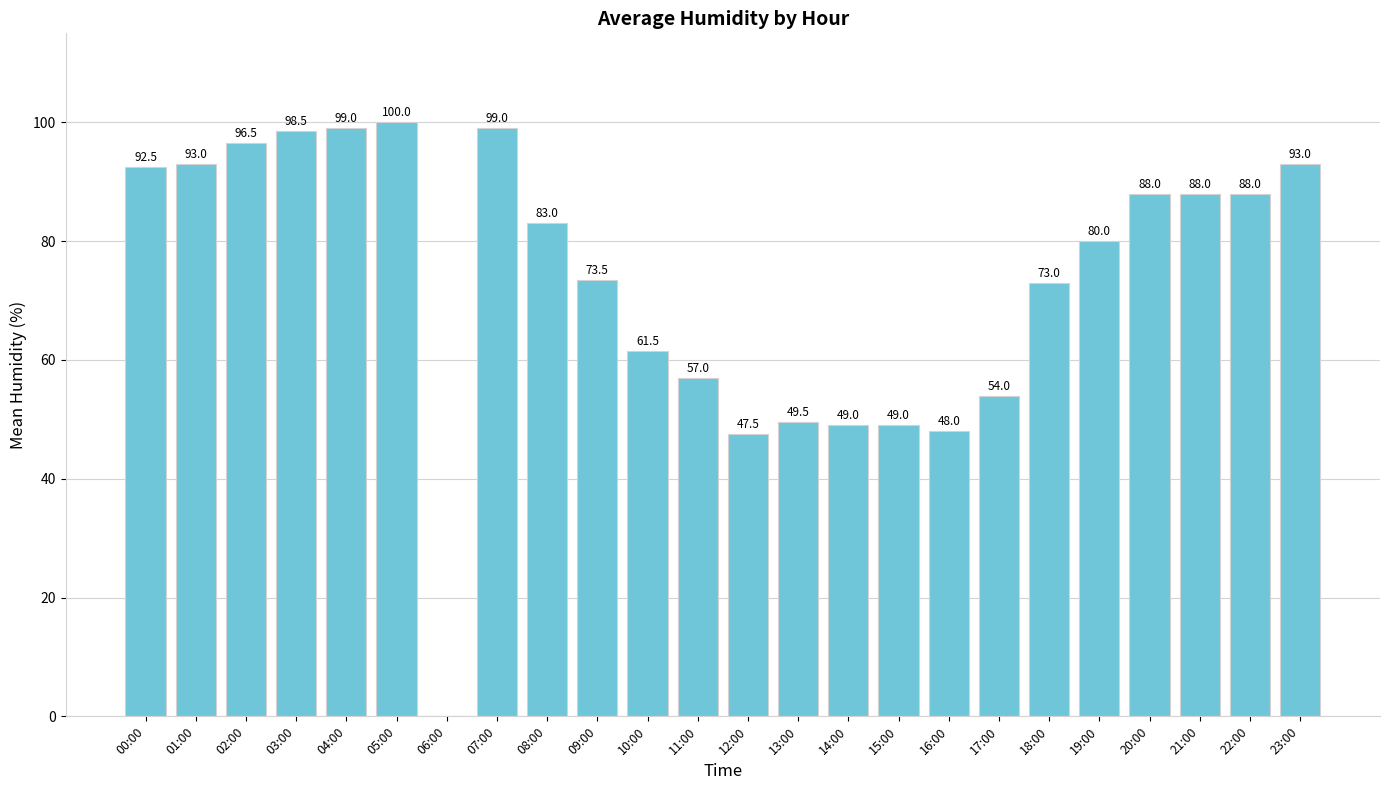

Is it true that the value at 15:00 is 86.9?

False